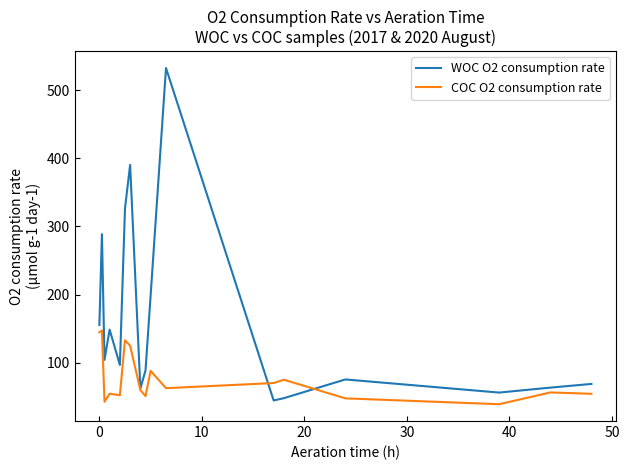

What is the smallest value displayed?

38.8